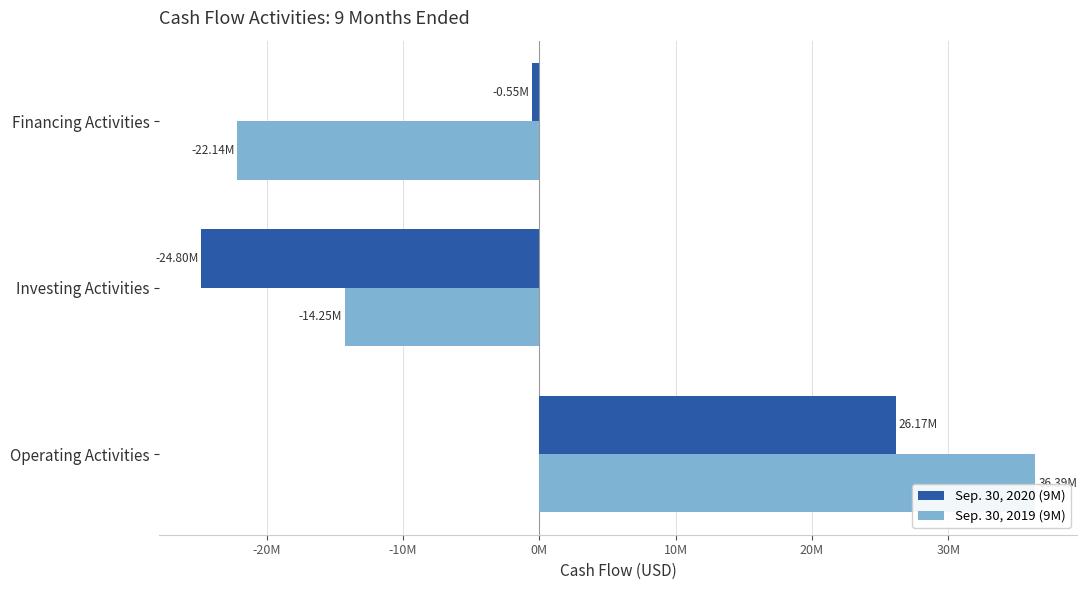

What are all the series names shown in the legend?

Sep. 30, 2020 (9M), Sep. 30, 2019 (9M)